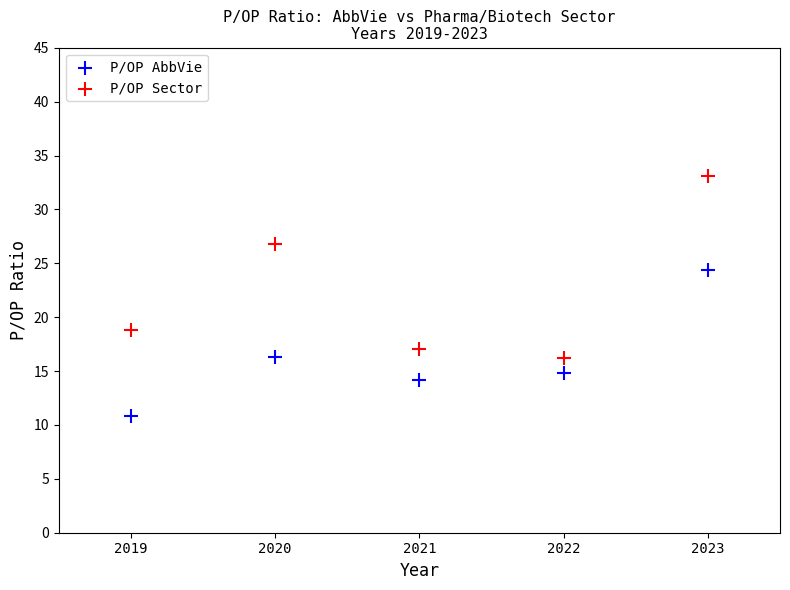

What are all the series names shown in the legend?

P/OP AbbVie, P/OP Sector